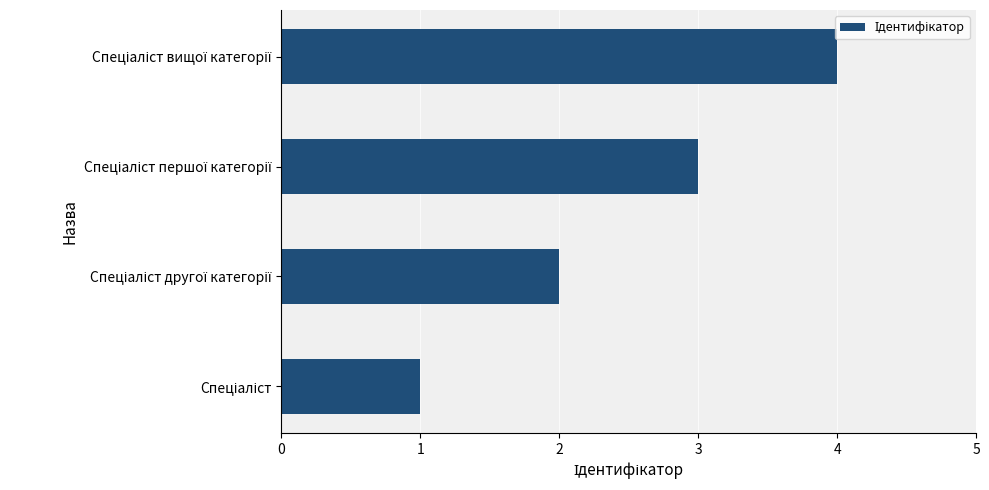

What is the difference between the maximum and minimum values?

3